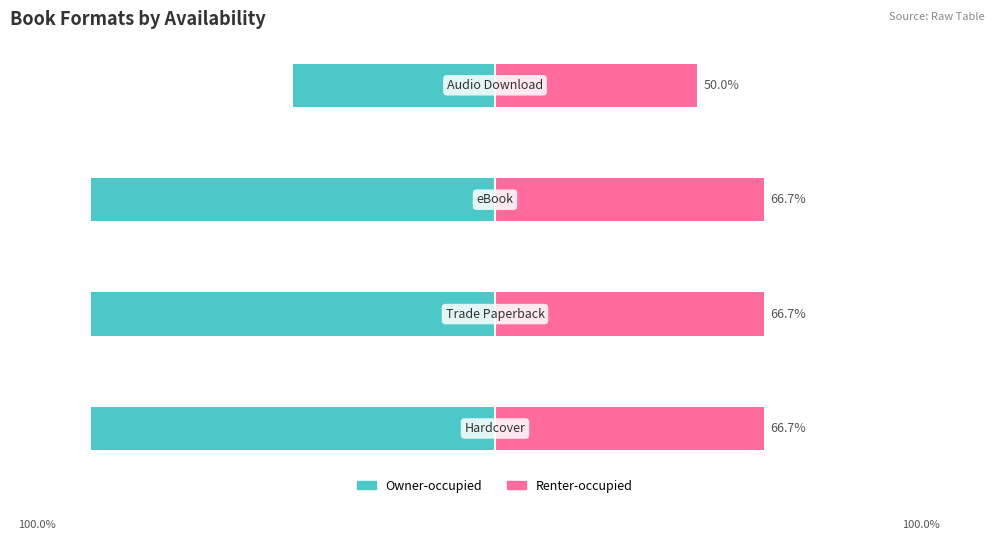

How many groups of bars are there?

4